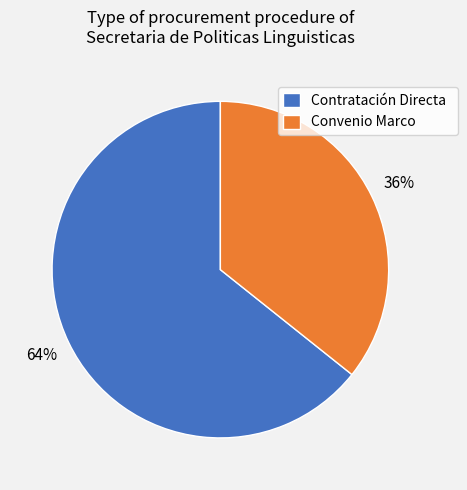

To the nearest percent, what percentage of the pie is Convenio Marco?

36%